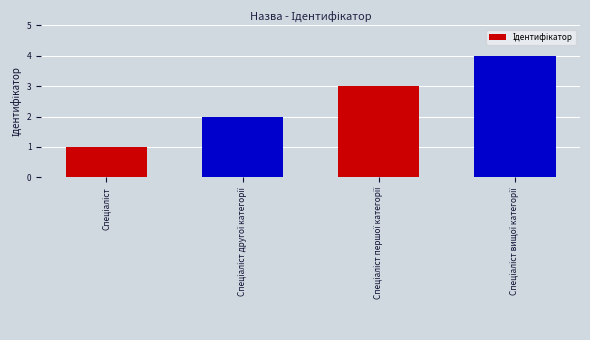

Count the number of data series in this chart.

1